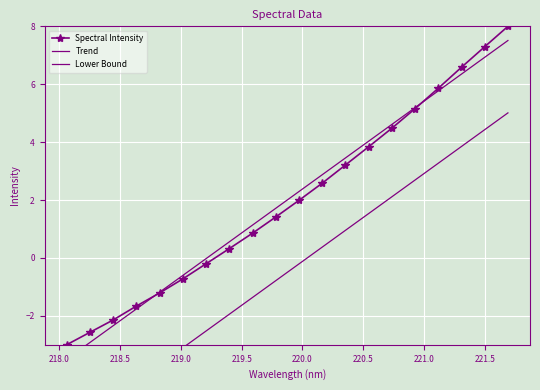

What is the lowest value of the Spectral Intensity series?

-3.0